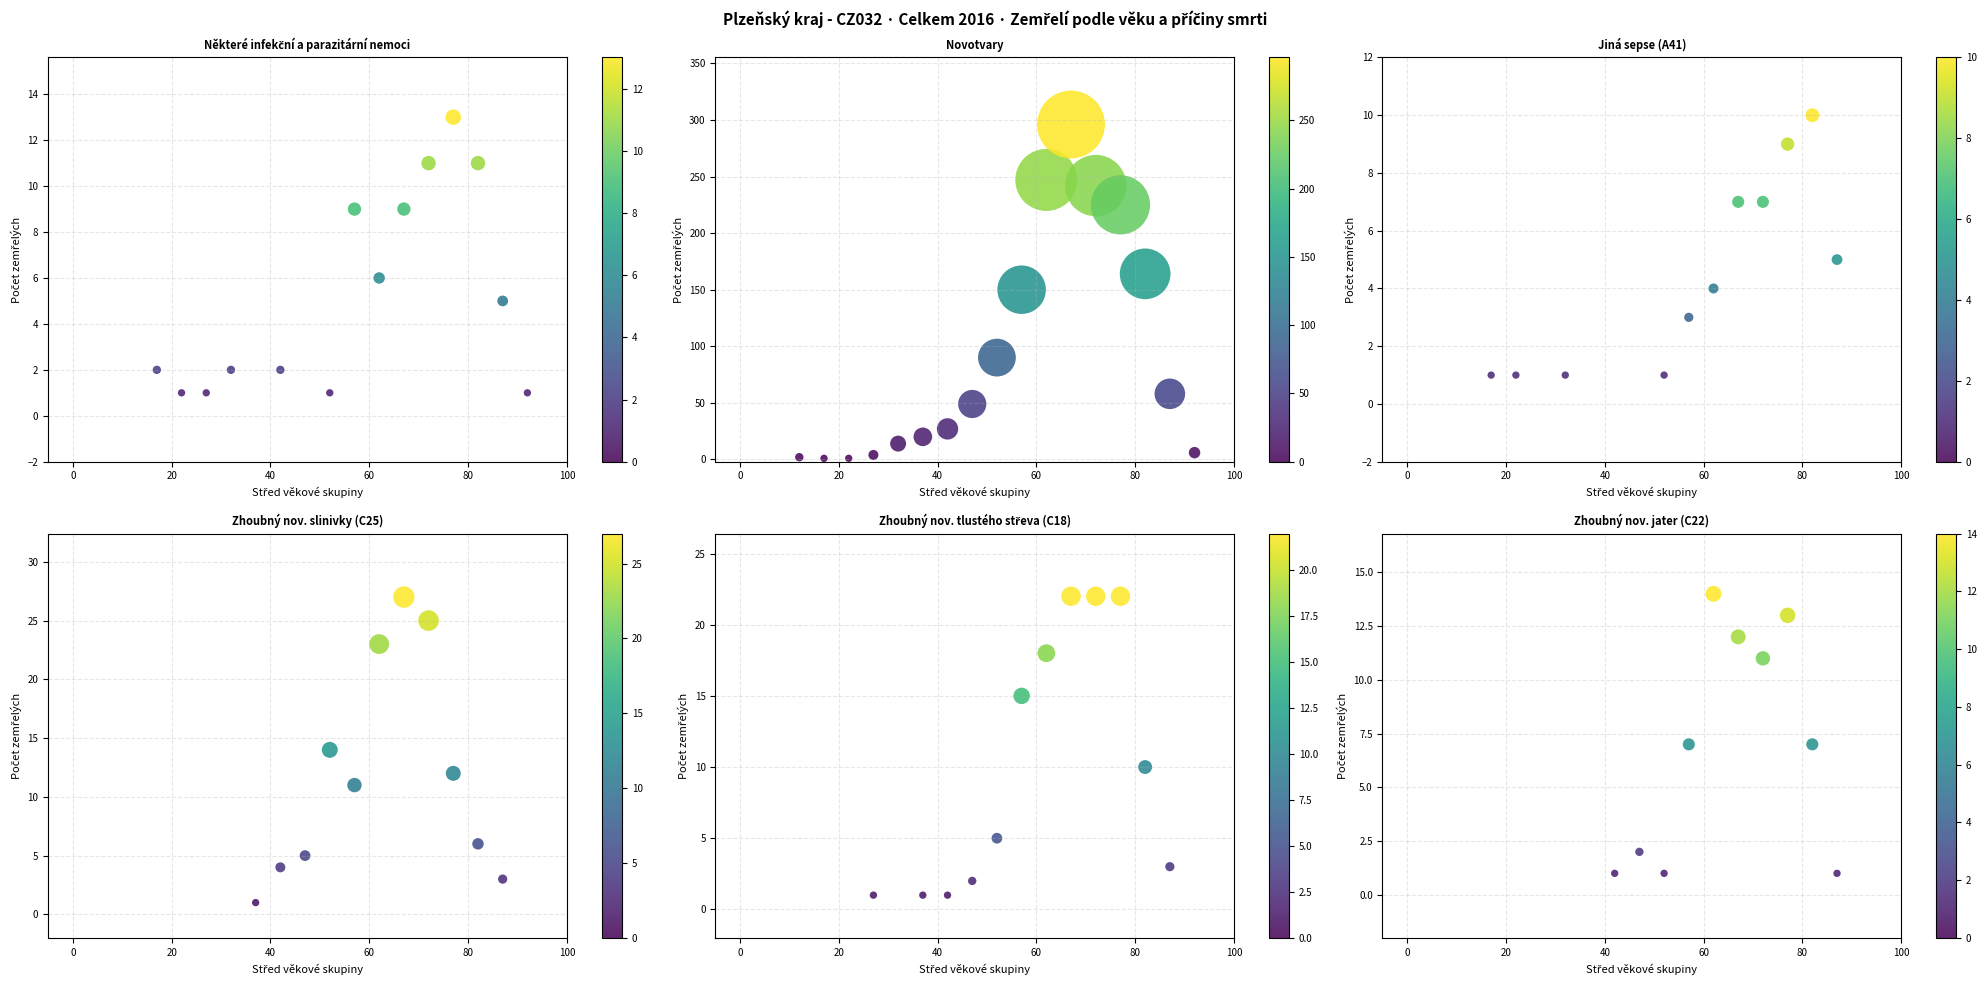

Reading right to left, extract all data points from this chart.

Některé infekční a parazitární nemoci: 1	5	11	13	11	9	6	9	1	0	2	0	2	1	1	2	0	0	0	0
Novotvary: 6	58	164	225	242	296	247	150	90	49	27	20	14	4	1	1	2	0	0	0
Jiná sepse (A41): 0	5	10	9	7	7	4	3	1	0	0	0	1	0	1	1	0	0	0	0
Zhoubný nov. slinivky (C25): 0	3	6	12	25	27	23	11	14	5	4	1	0	0	0	0	0	0	0	0
Zhoubný nov. tlustého střeva (C18): 0	3	10	22	22	22	18	15	5	2	1	1	0	1	0	0	0	0	0	0
Zhoubný nov. jater (C22): 0	1	7	13	11	12	14	7	1	2	1	0	0	0	0	0	0	0	0	0